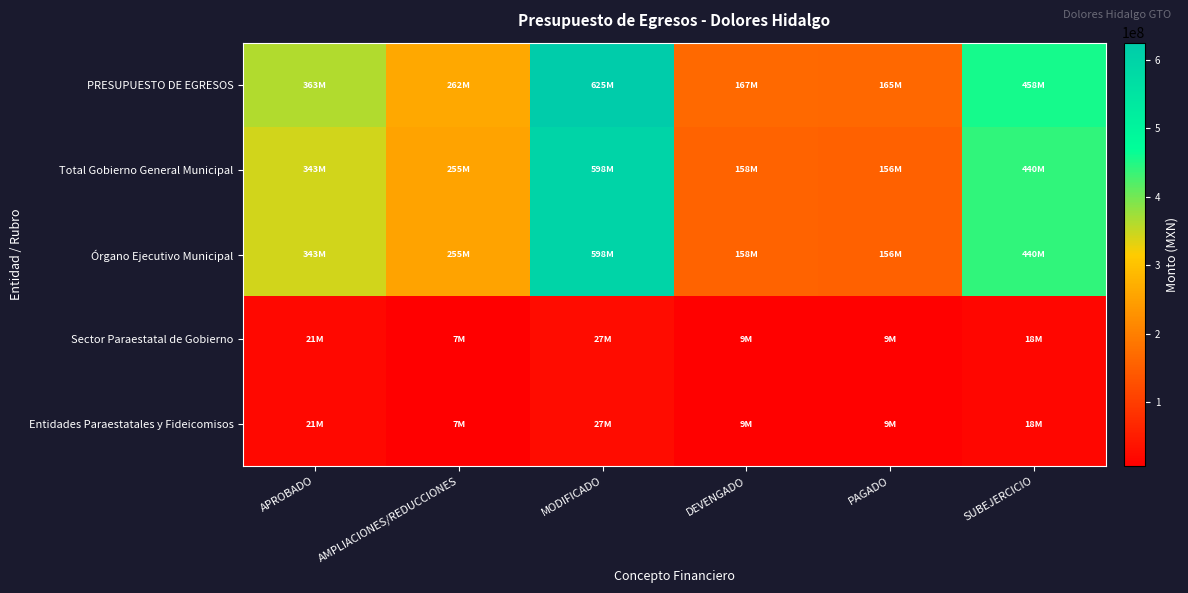

Between MODIFICADO and SUBEJERCICIO, which series saw the biggest shift?

PRESUPUESTO DE EGRESOS